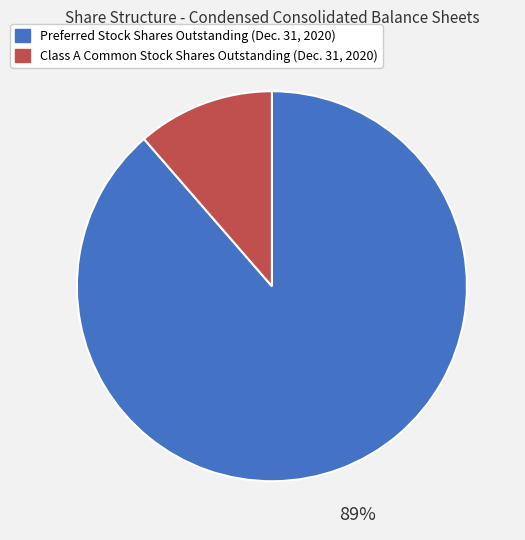

Do Preferred Stock Shares Outstanding (Dec. 31, 2020) and Class A Common Stock Shares Outstanding (Dec. 31, 2020) together represent more than half of the pie?

Yes